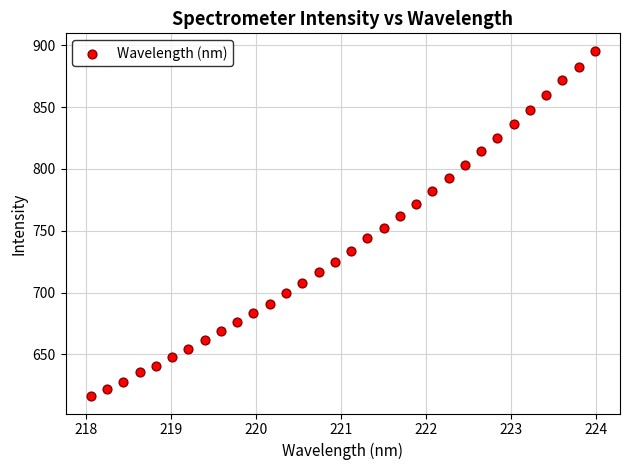

What is the range of X values (max minus min)?

5.9